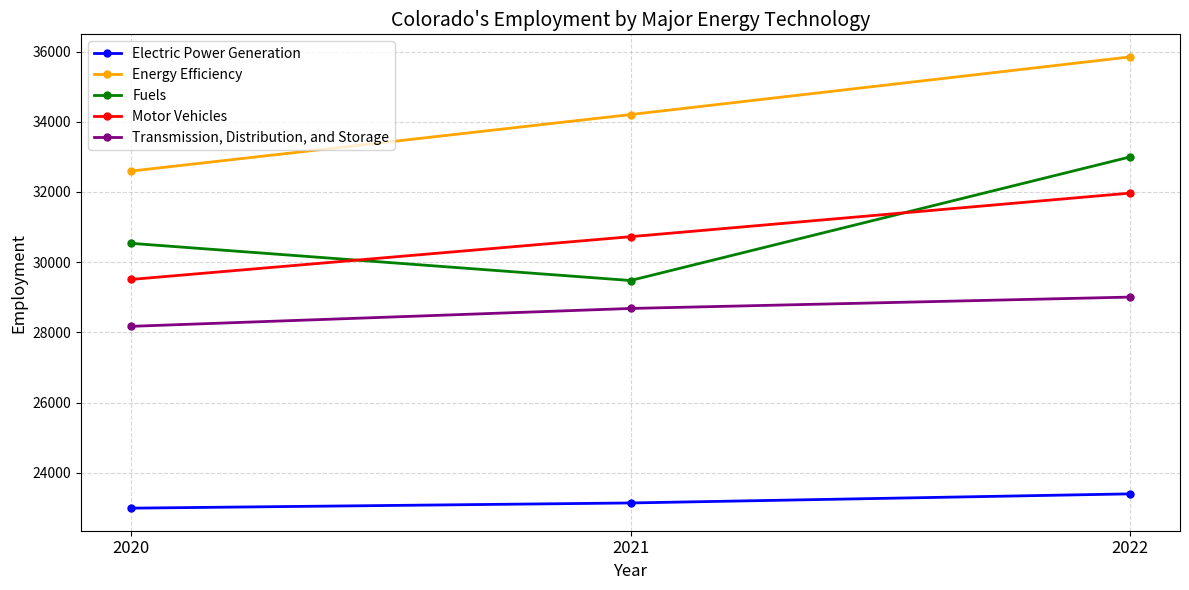

Does the chart display data point markers on the line(s)?

Yes